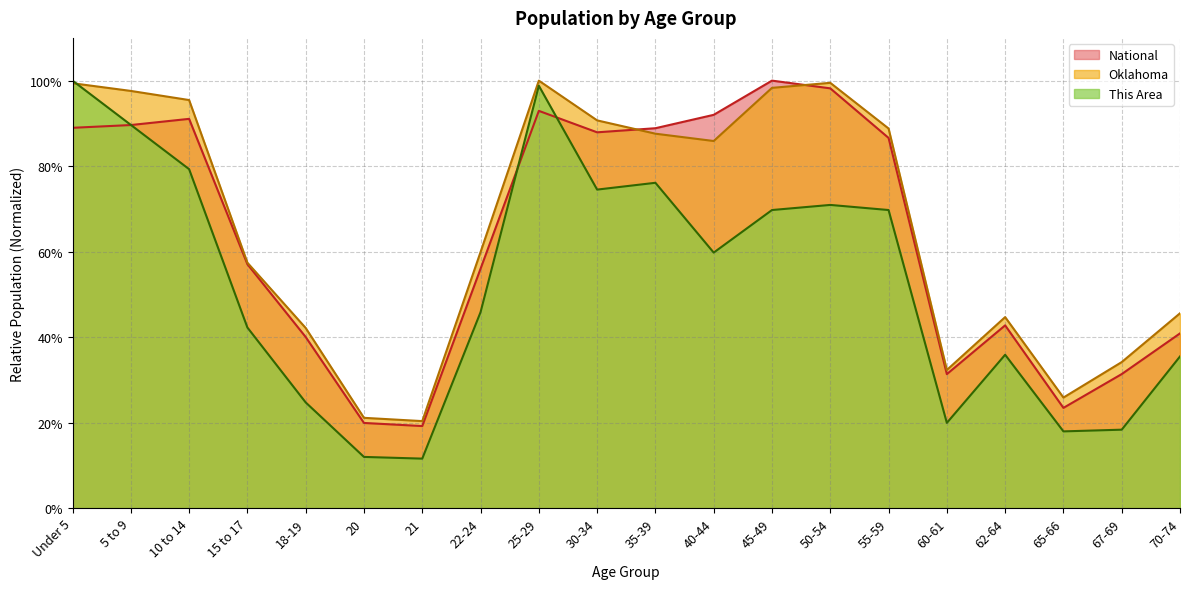

Reading right to left, extract all data points from this chart.

This Area: 70-74=0.4	67-69=0.2	65-66=0.2	62-64=0.4	60-61=0.2	55-59=0.7	50-54=0.7	45-49=0.7	40-44=0.6	35-39=0.8	30-34=0.7	25-29=1.0	22-24=0.5	21=0.1	20=0.1	18-19=0.2	15 to 17=0.4	10 to 14=0.8	5 to 9=0.9	Under 5=1.0
Oklahoma: 70-74=0.5	67-69=0.3	65-66=0.3	62-64=0.4	60-61=0.3	55-59=0.9	50-54=1.0	45-49=1.0	40-44=0.9	35-39=0.9	30-34=0.9	25-29=1.0	22-24=0.6	21=0.2	20=0.2	18-19=0.4	15 to 17=0.6	10 to 14=1.0	5 to 9=1.0	Under 5=1.0
National: 70-74=0.4	67-69=0.3	65-66=0.2	62-64=0.4	60-61=0.3	55-59=0.9	50-54=1.0	45-49=1.0	40-44=0.9	35-39=0.9	30-34=0.9	25-29=0.9	22-24=0.6	21=0.2	20=0.2	18-19=0.4	15 to 17=0.6	10 to 14=0.9	5 to 9=0.9	Under 5=0.9